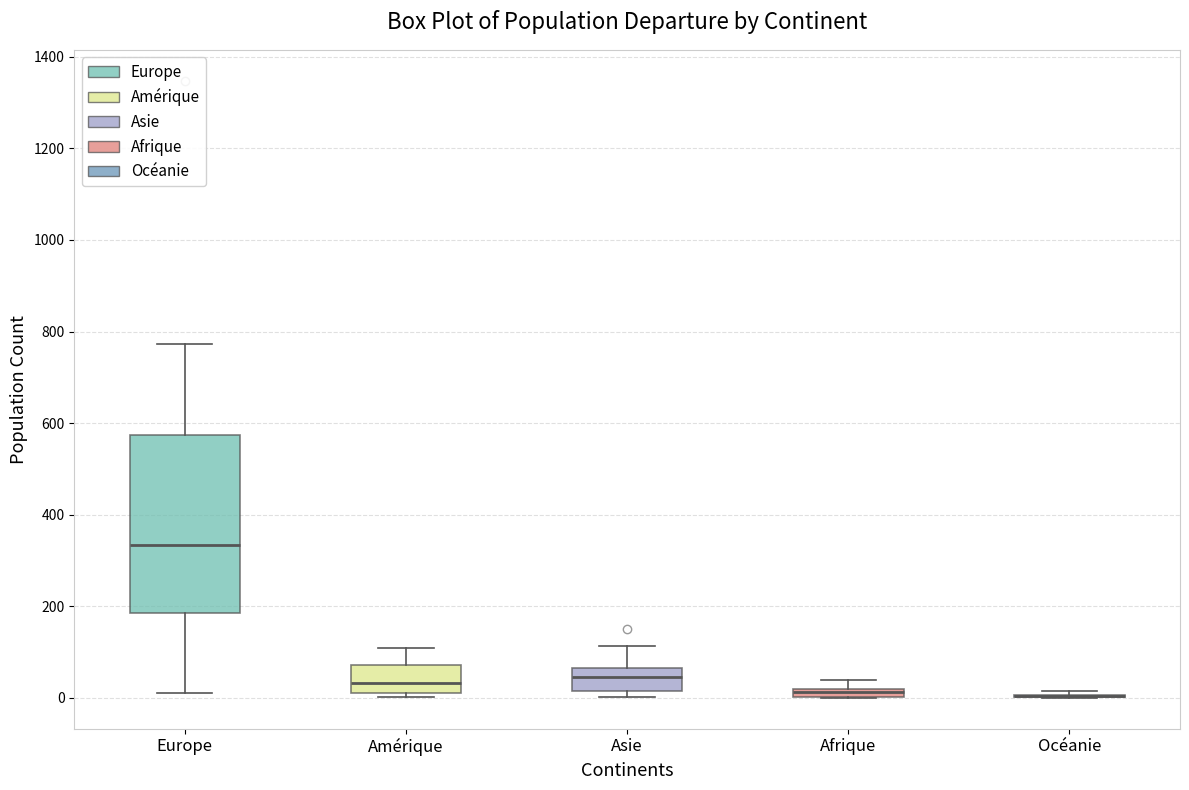

Comparing the boxes themselves (not the whiskers), which one is the tallest?

Europe